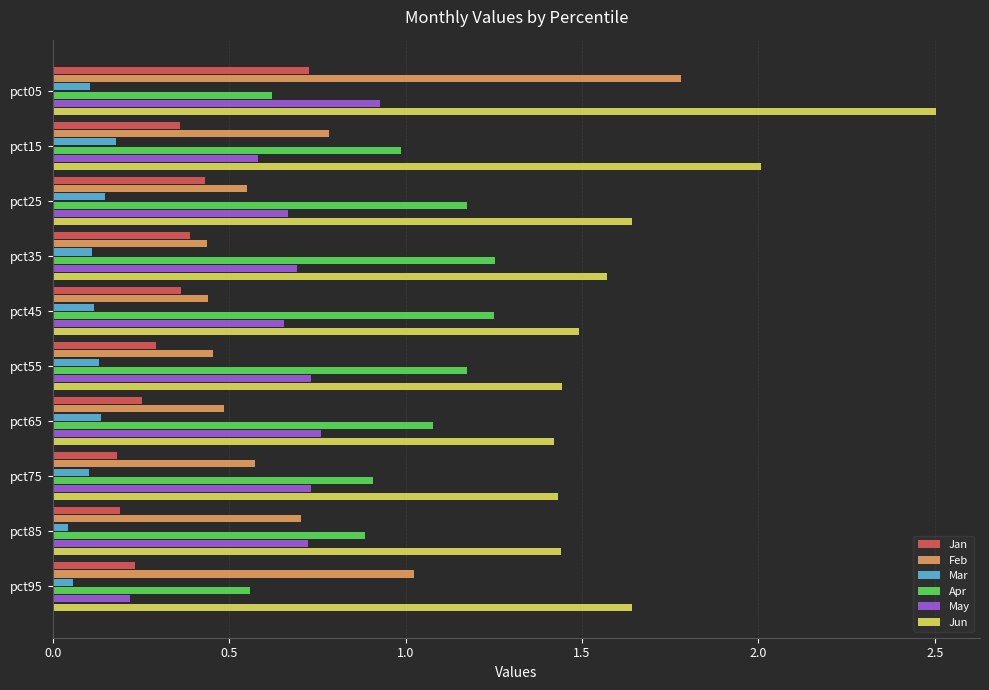

True or false: Jun has a value of 1.4 at pct85.

True